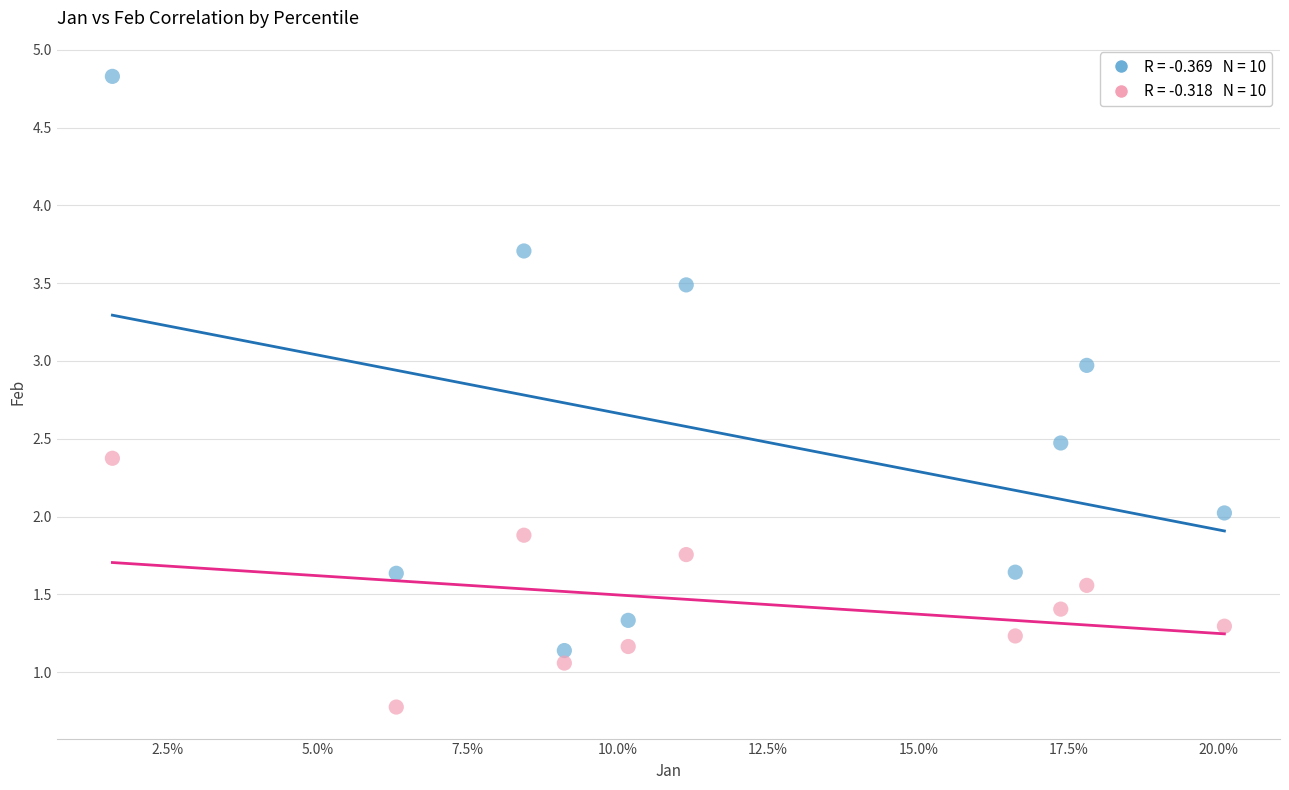

Across all data points, what is the range of Y values (max minus min)?

4.1